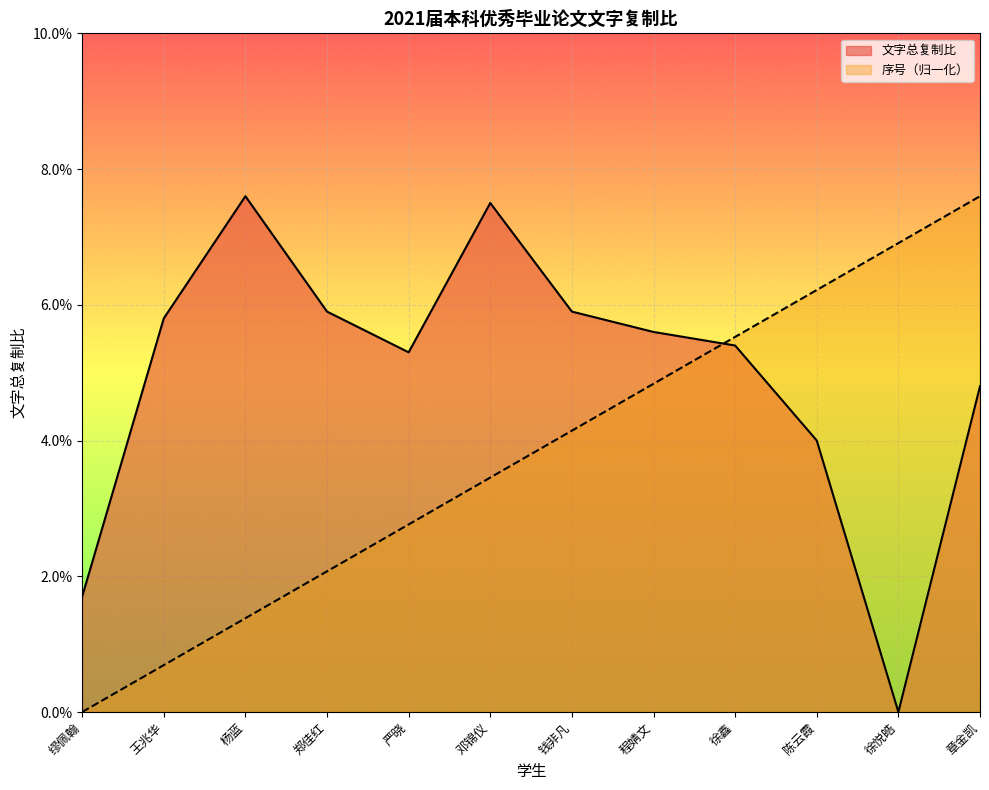

What position from the left is 程婧文?

8